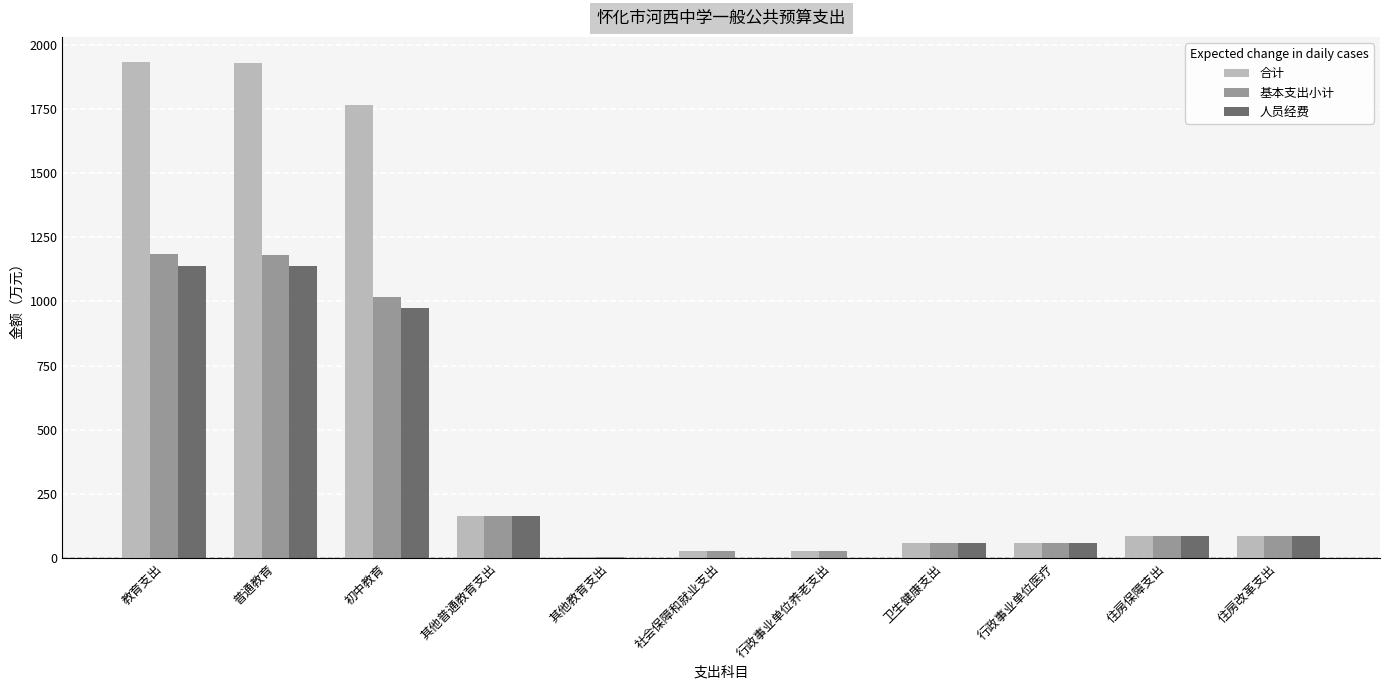

What is the average value of the 合计 series?

558.6